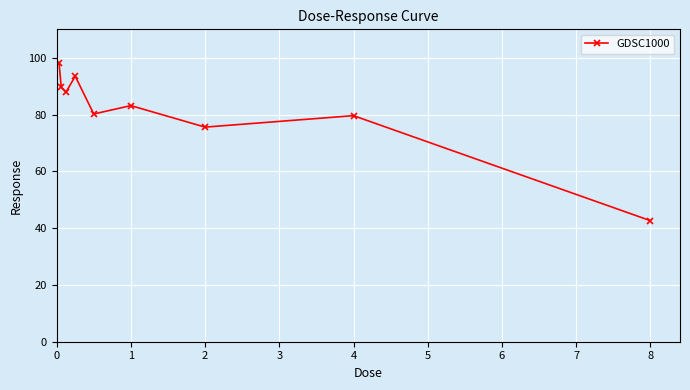

What is the greatest value displayed?

98.2